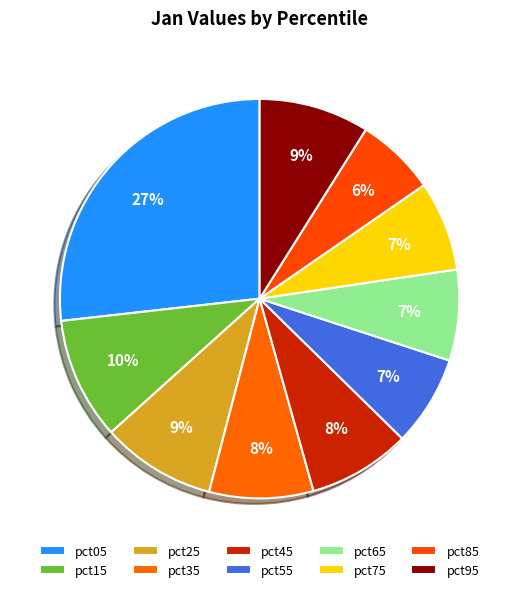

How many segments does this pie chart have?

10